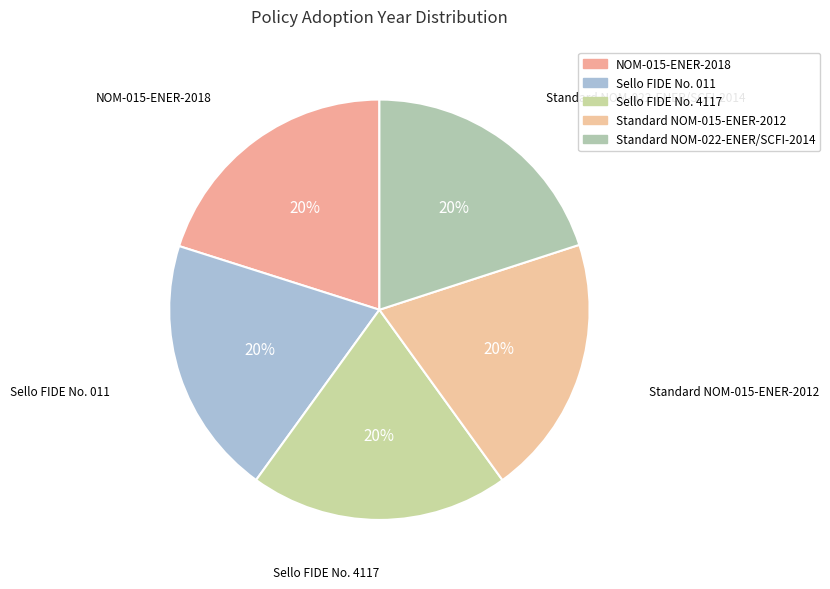

Does Standard NOM-015-ENER-2012 account for over 50% of the chart?

No